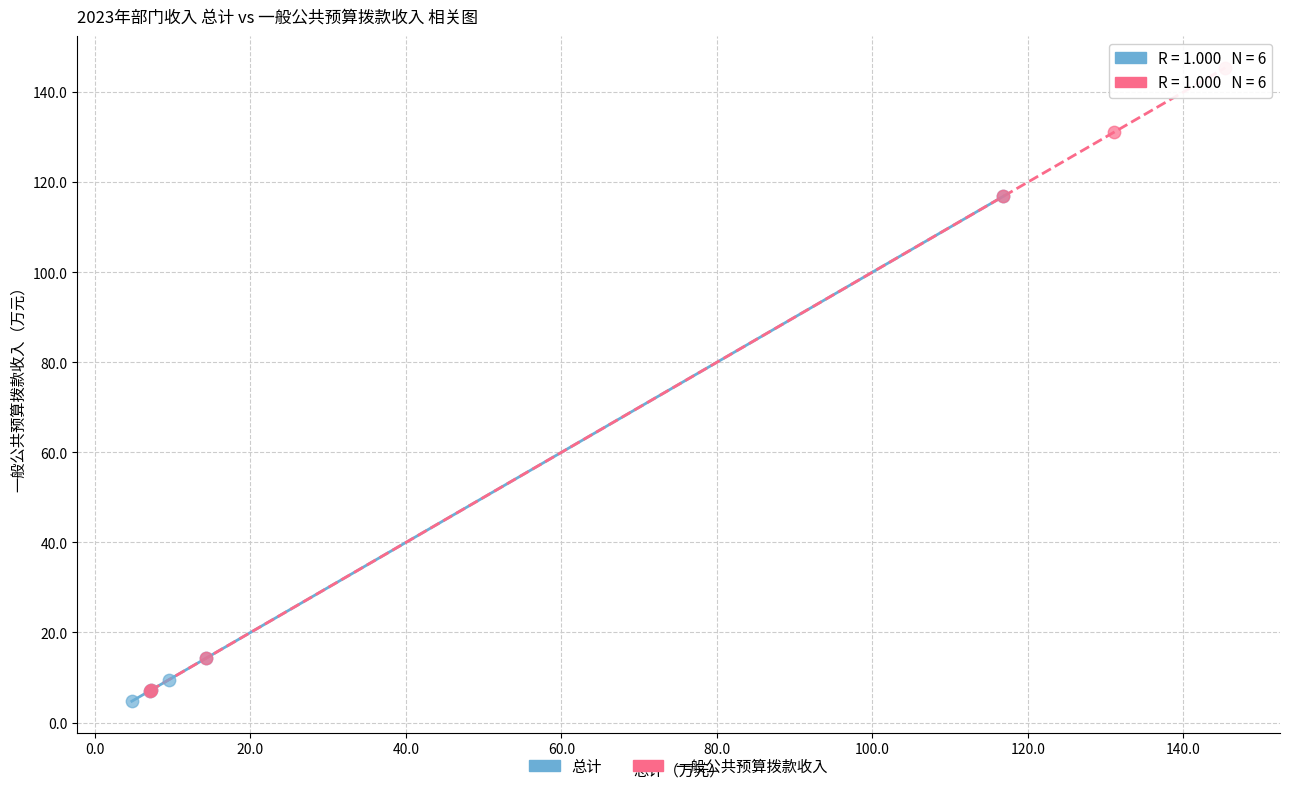

Which series has the widest spread of Y values?

一般公共预算拨款收入